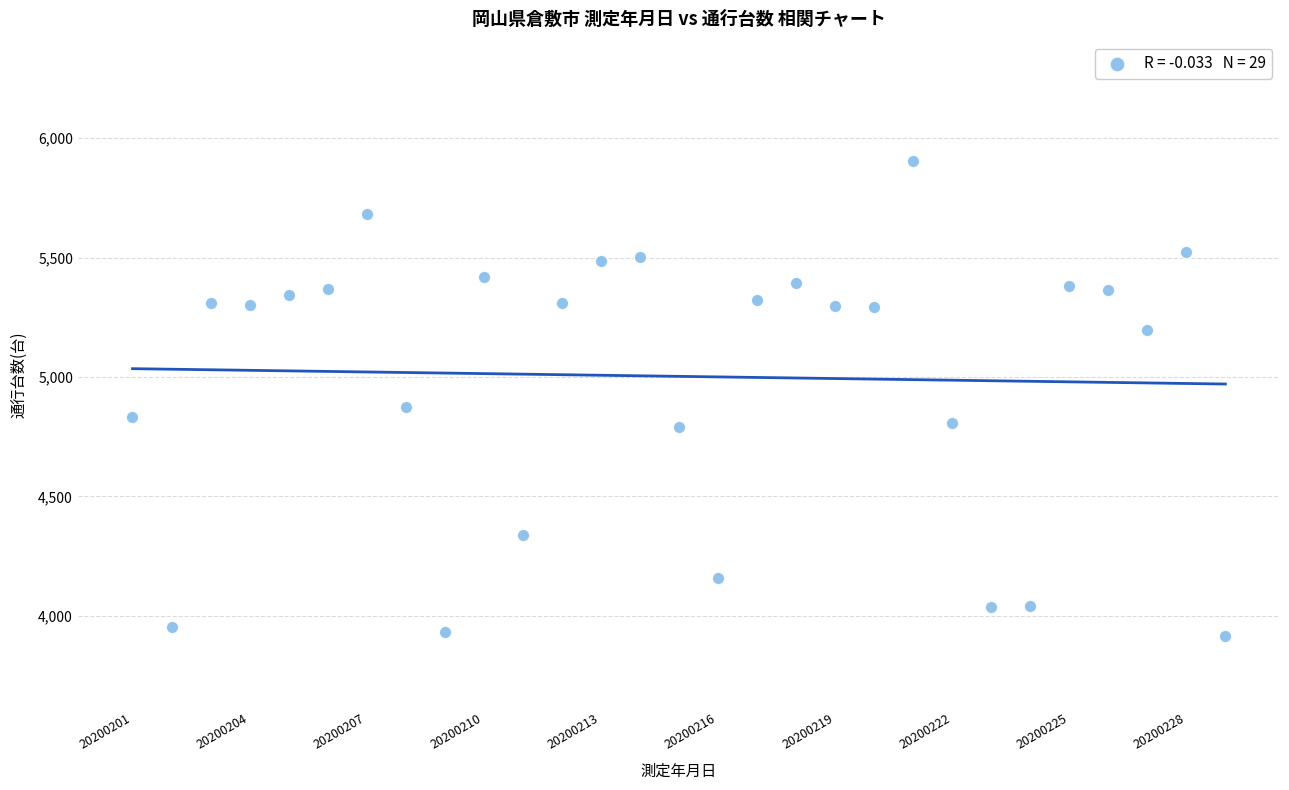

What Y value in the scatter plot is closest to 4909?

4874